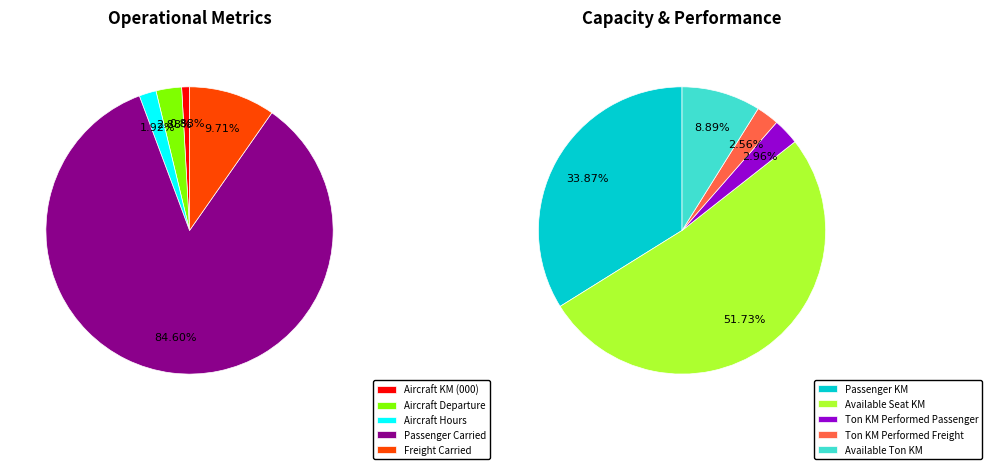

The Ton KM Performed Freight slice represents 11% of the pie. True or false?

False